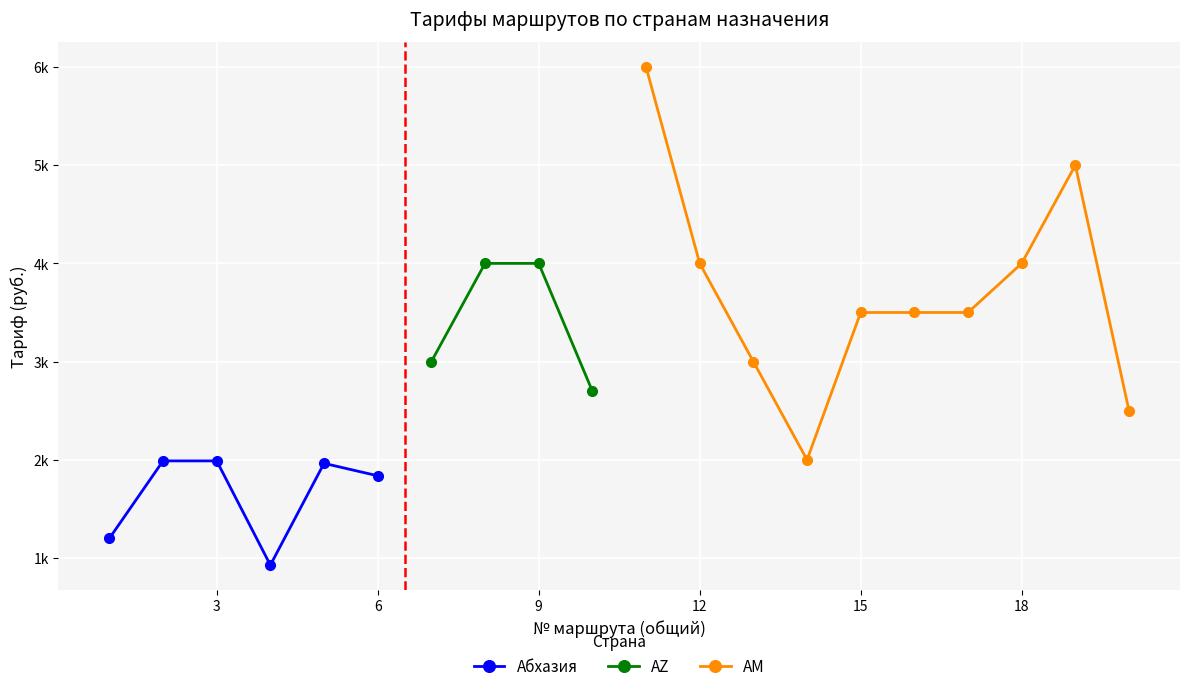

Which has a higher value, 6 or 18?

18